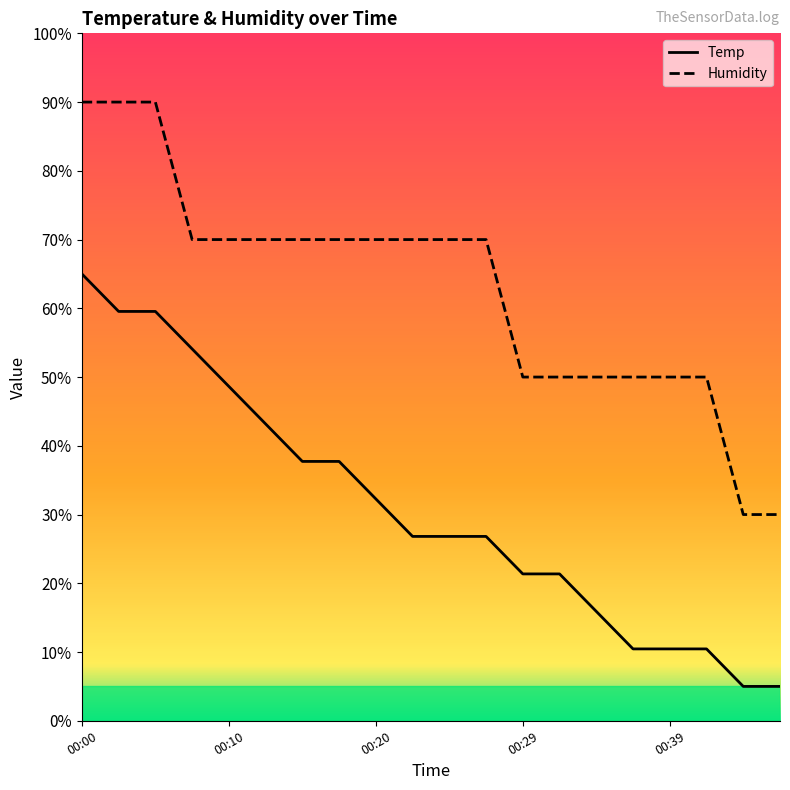

How many lines are shown in the chart?

2